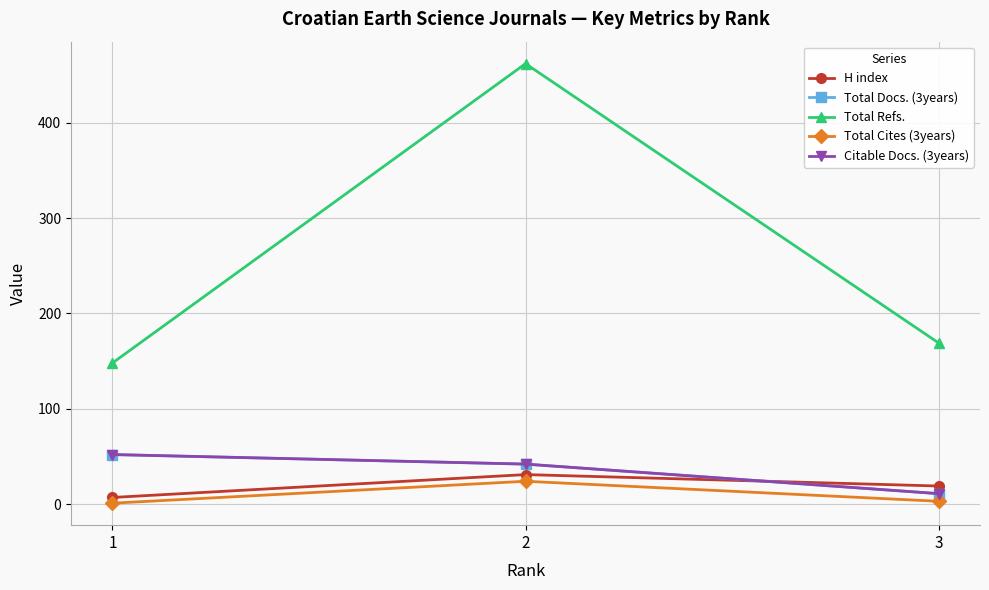

Reading left to right, transcribe all the data shown in this chart.

H index: 7	31	19
Total Docs. (3years): 52	42	11
Total Refs.: 148	462	169
Total Cites (3years): 1	24	3
Citable Docs. (3years): 52	42	11